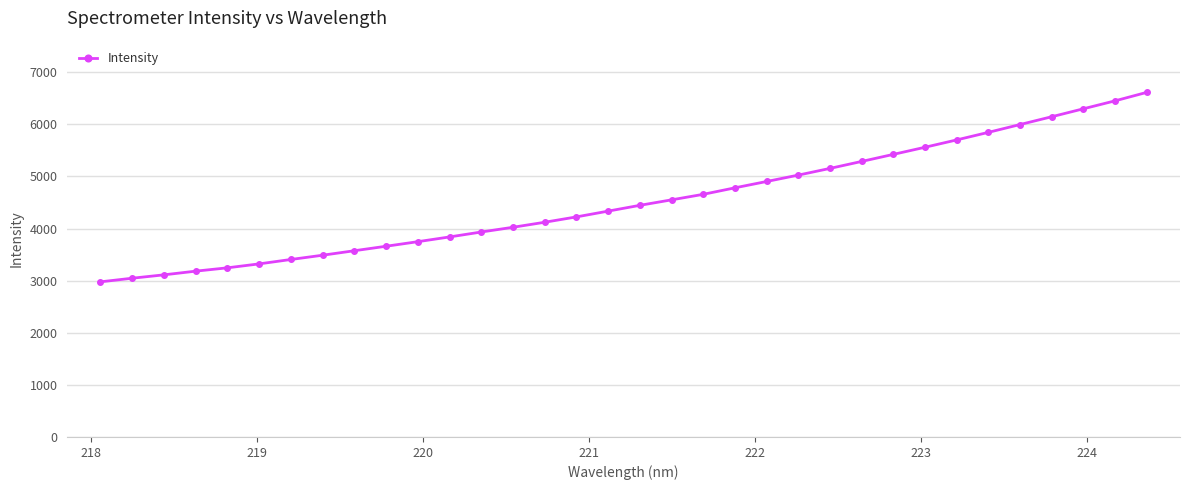

What is the maximum value shown in the chart?

6612.6